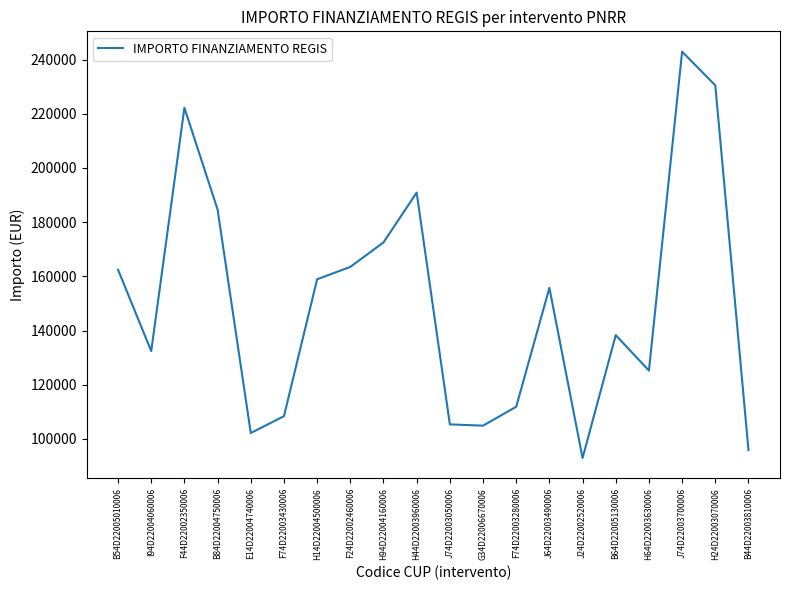

What is the change in value from F44D22002350006 to J24D22002520006?

-129210.3